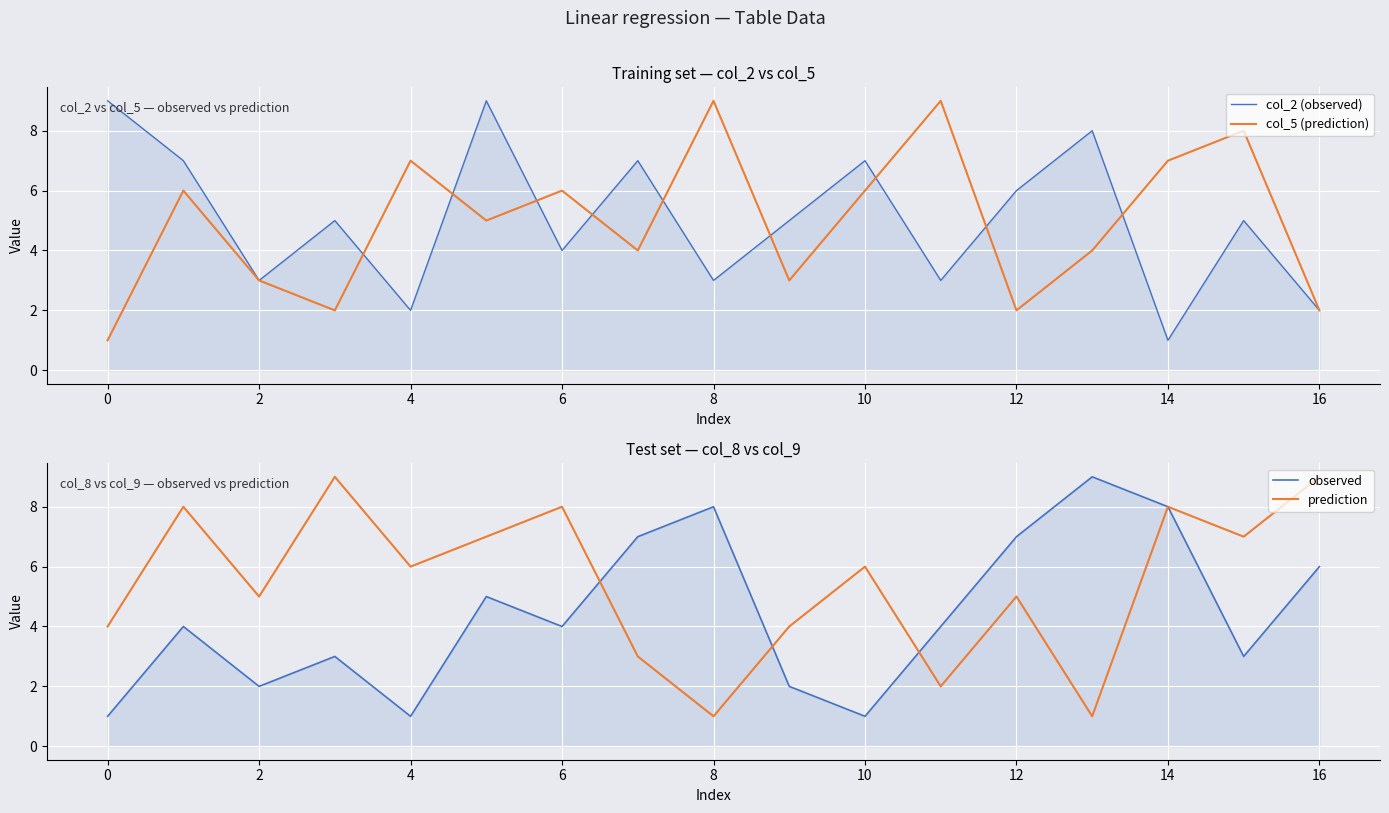

The value of col_5 (prediction) at 14 is 7. True or false?

True